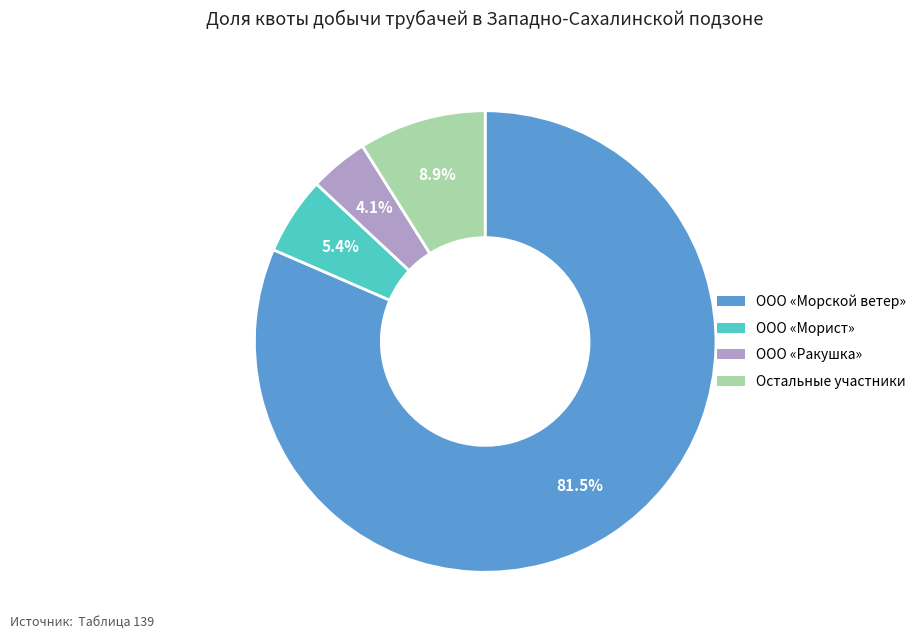

Is there a majority slice in this chart?

Yes